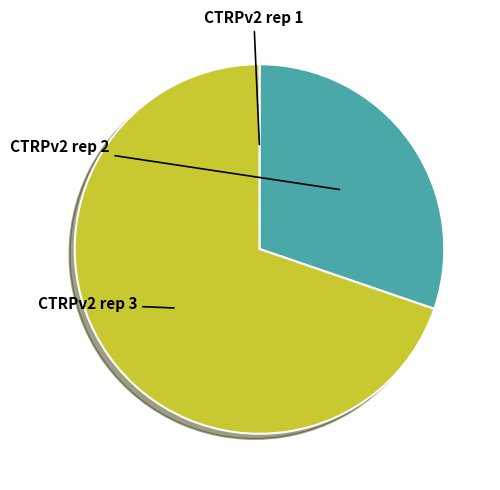

Count the number of slices in the pie.

3